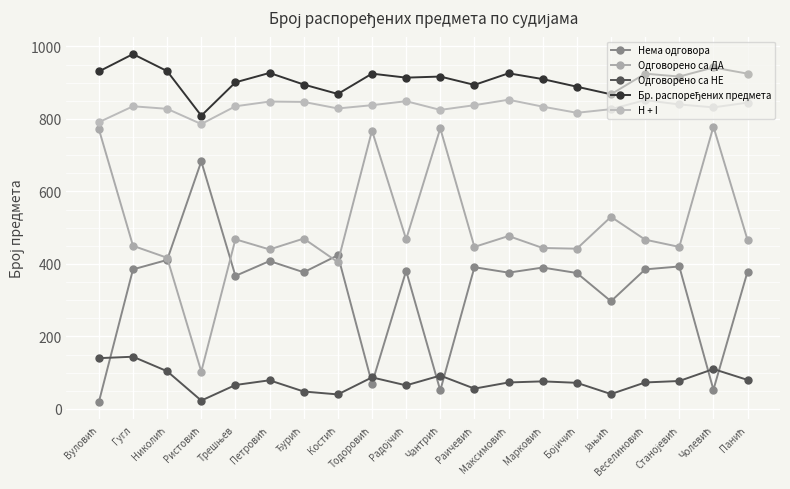

List the series in order of their peak value, highest first.

Бр. распоређених предмета, H + I, Одговорено са ДА, Нема одговора, Одговорено са НЕ